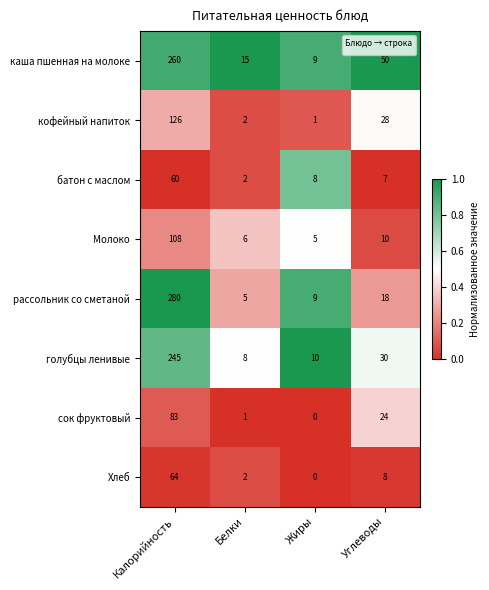

What is the difference between the maximum and second lowest values in the Хлеб series?

62